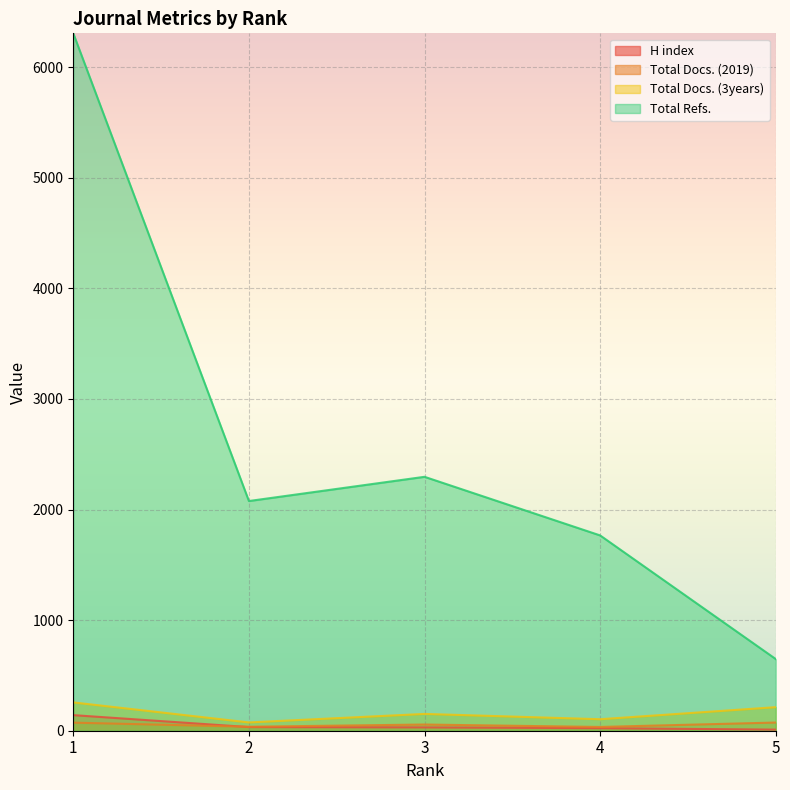

Read the Total Refs. value at 4, to the nearest 100.

1800